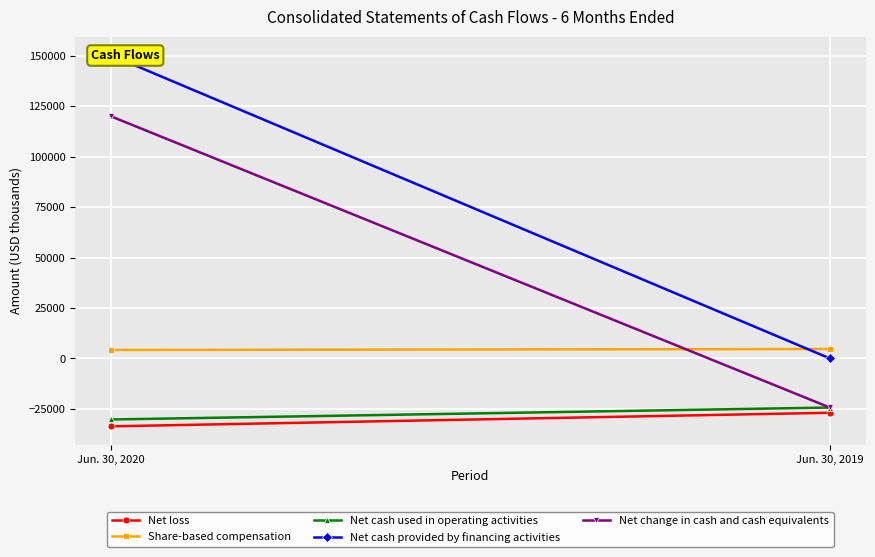

What is the difference between the maximum and minimum values in the Net cash provided by financing activities series?

150265